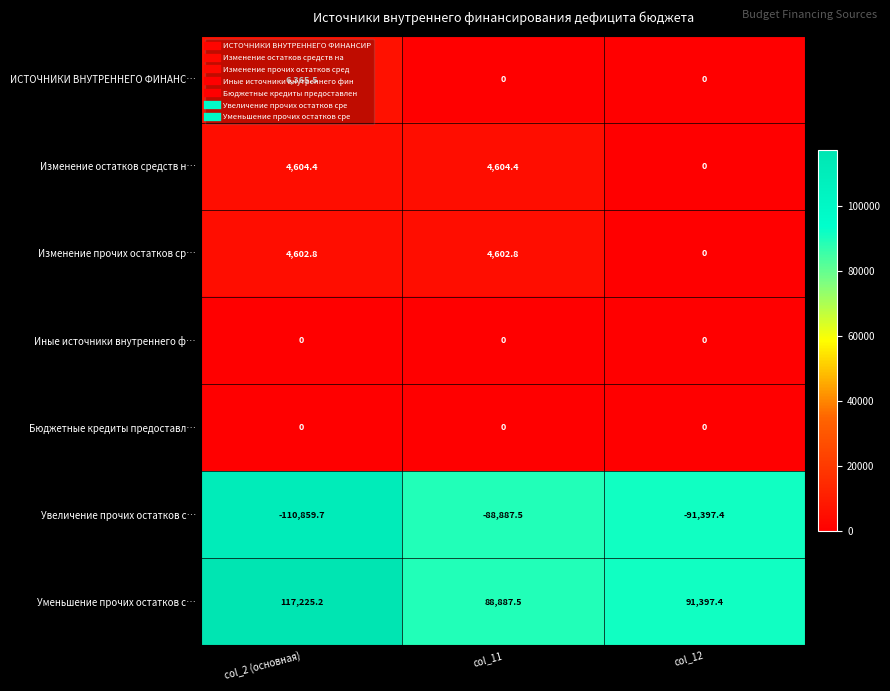

Which series has the largest total across all categories?

Уменьшение прочих остатков с…